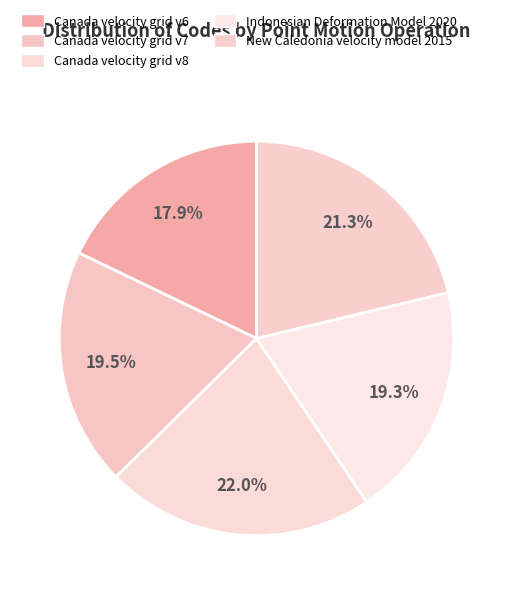

How many slices are in this pie chart?

5